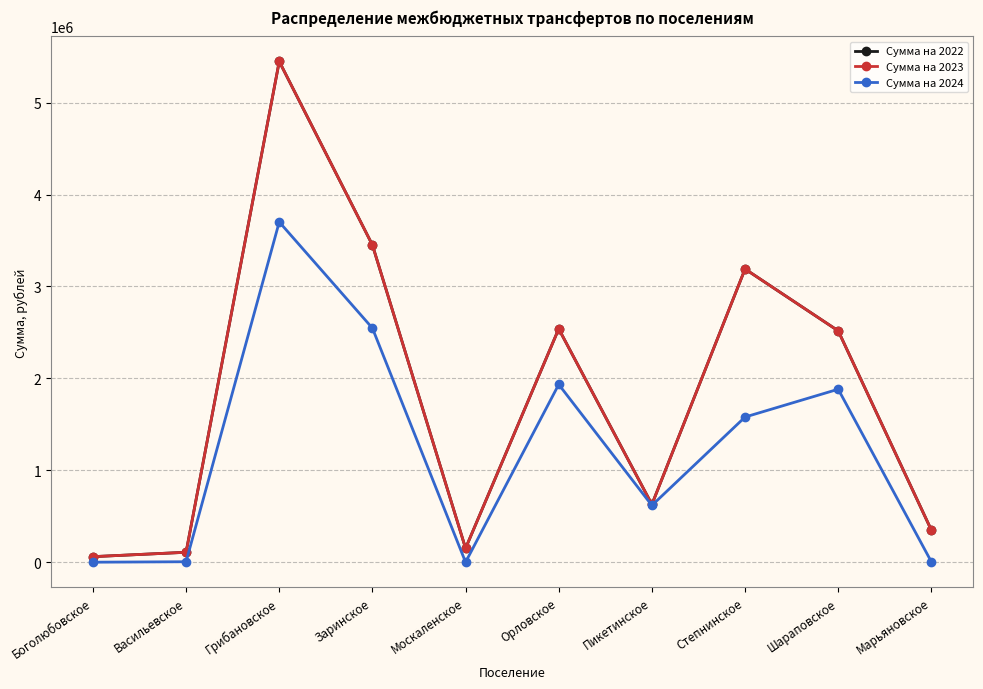

Which has a higher value, Орловское or Москаленское?

Орловское